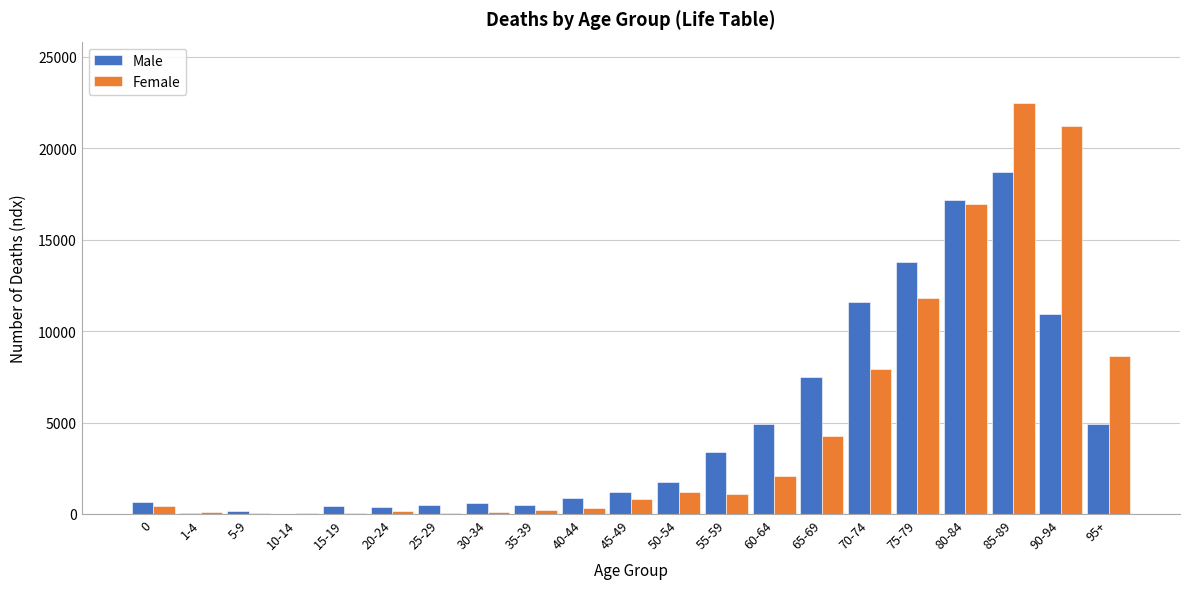

At which label is Male closest to 9361?

90-94